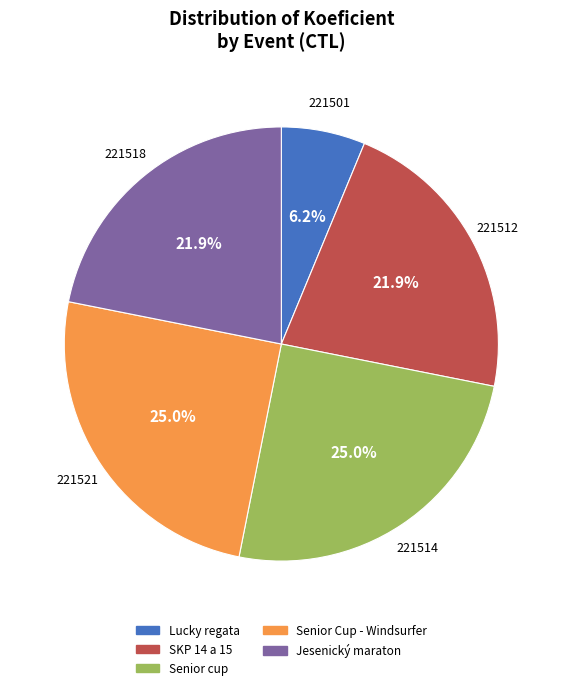

Is there any slice that represents more than half of the pie?

No